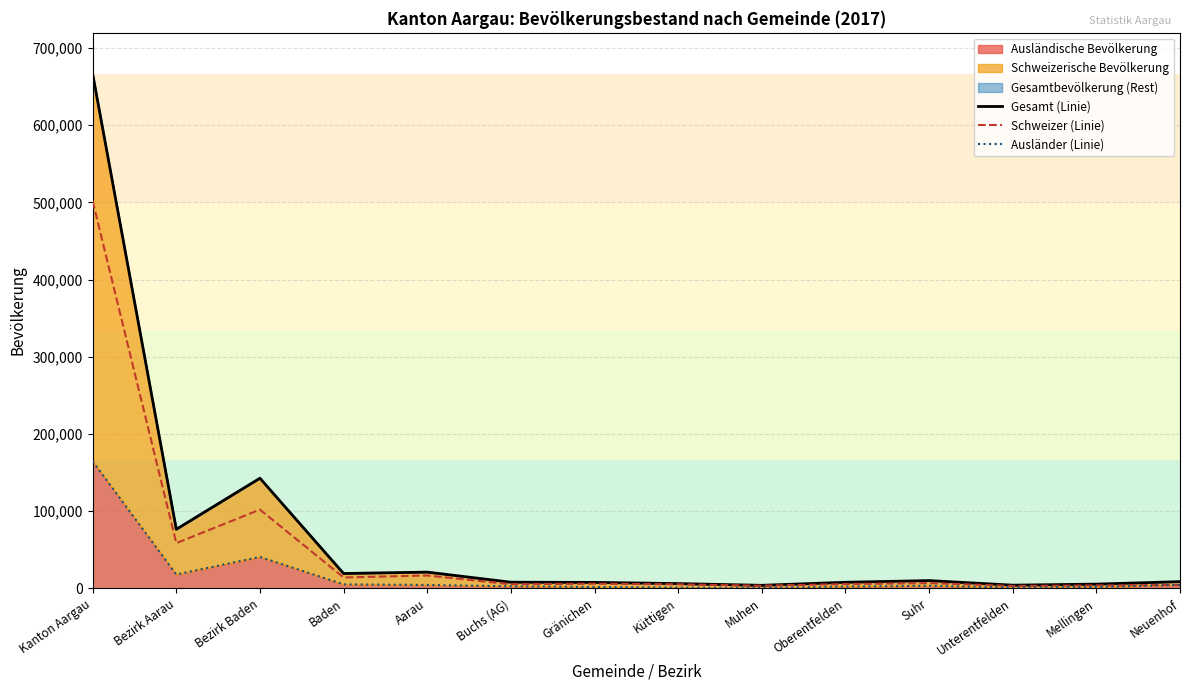

How many values in the Gesamt (Linie) series are below 8680?

7